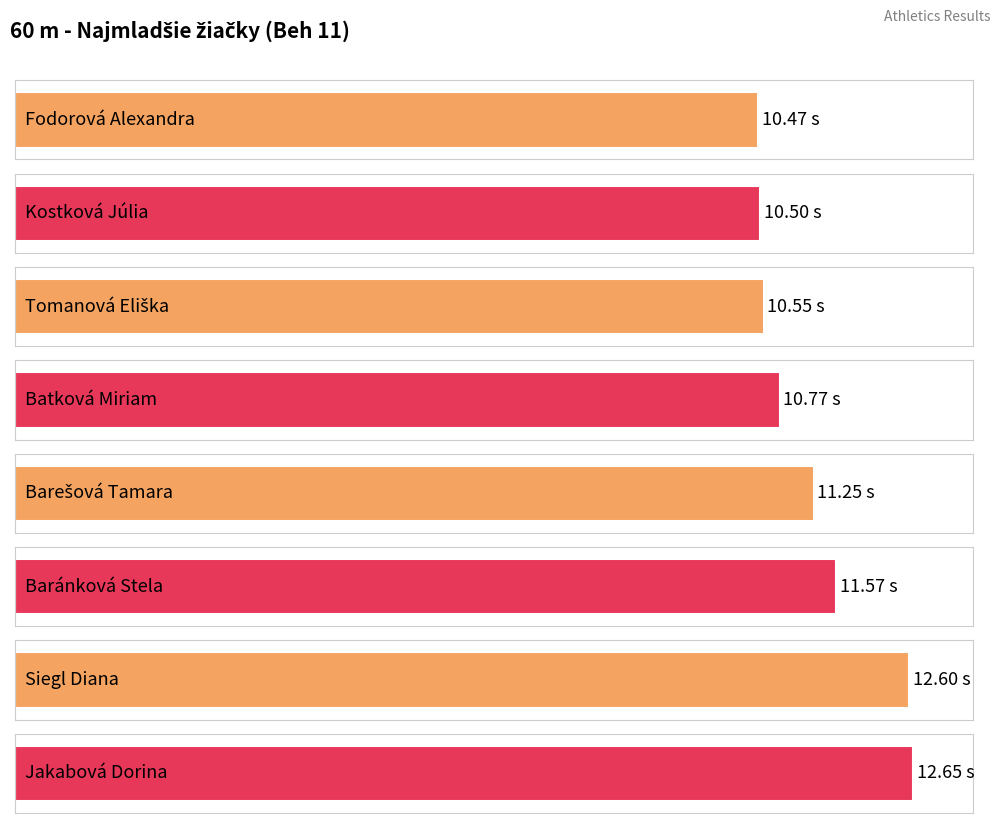

What is the difference between the maximum and minimum values?

2.2